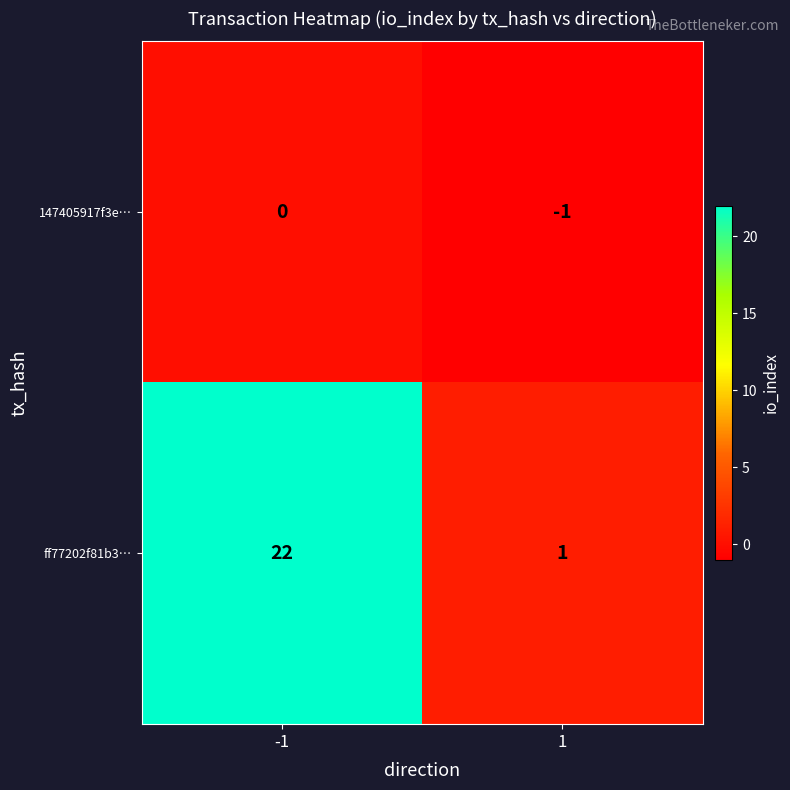

Rank the series by their average value, from highest to lowest.

ff77202f81b3…, 147405917f3e…